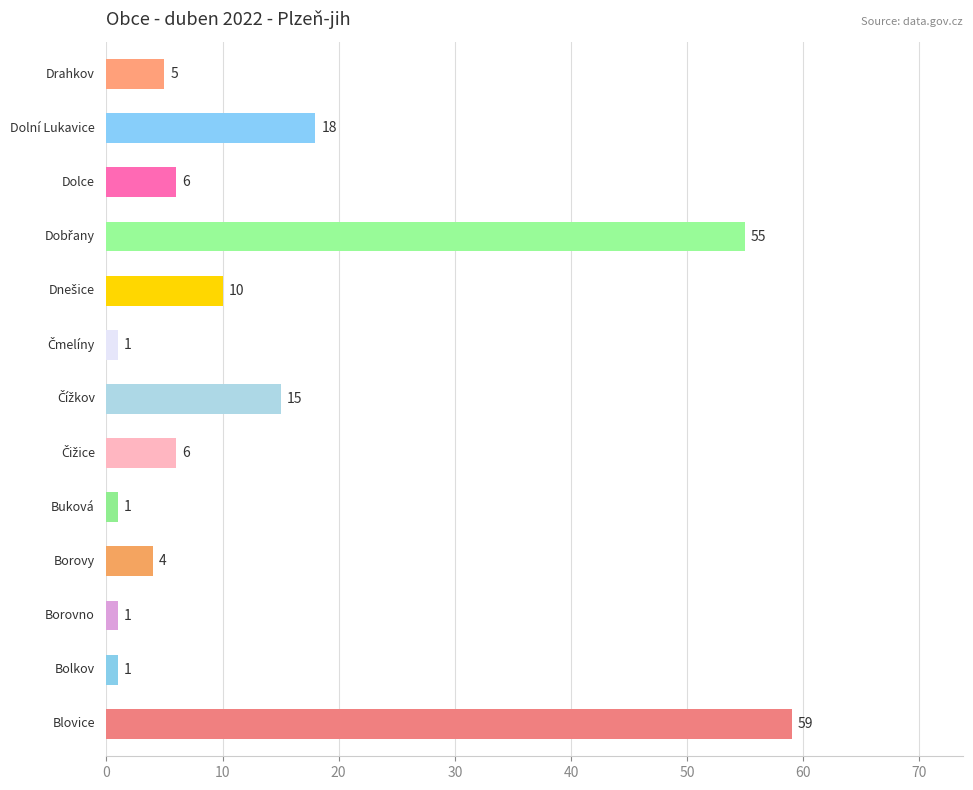

What is the greatest value displayed?

59